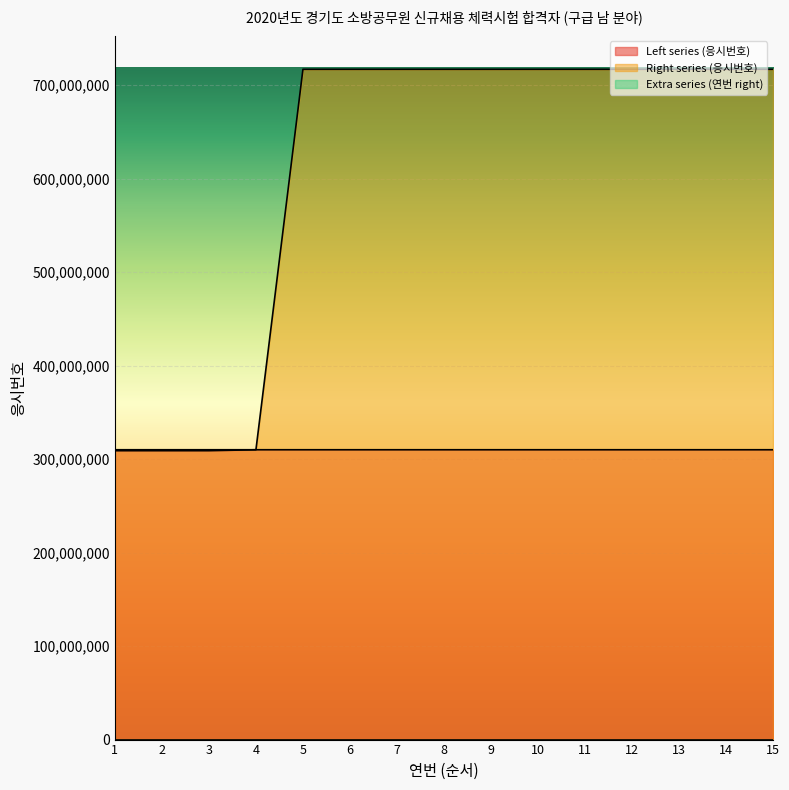

Rank the series at 15 from highest to lowest value.

Right series (응시번호), Left series (응시번호), Extra series (연번 right)